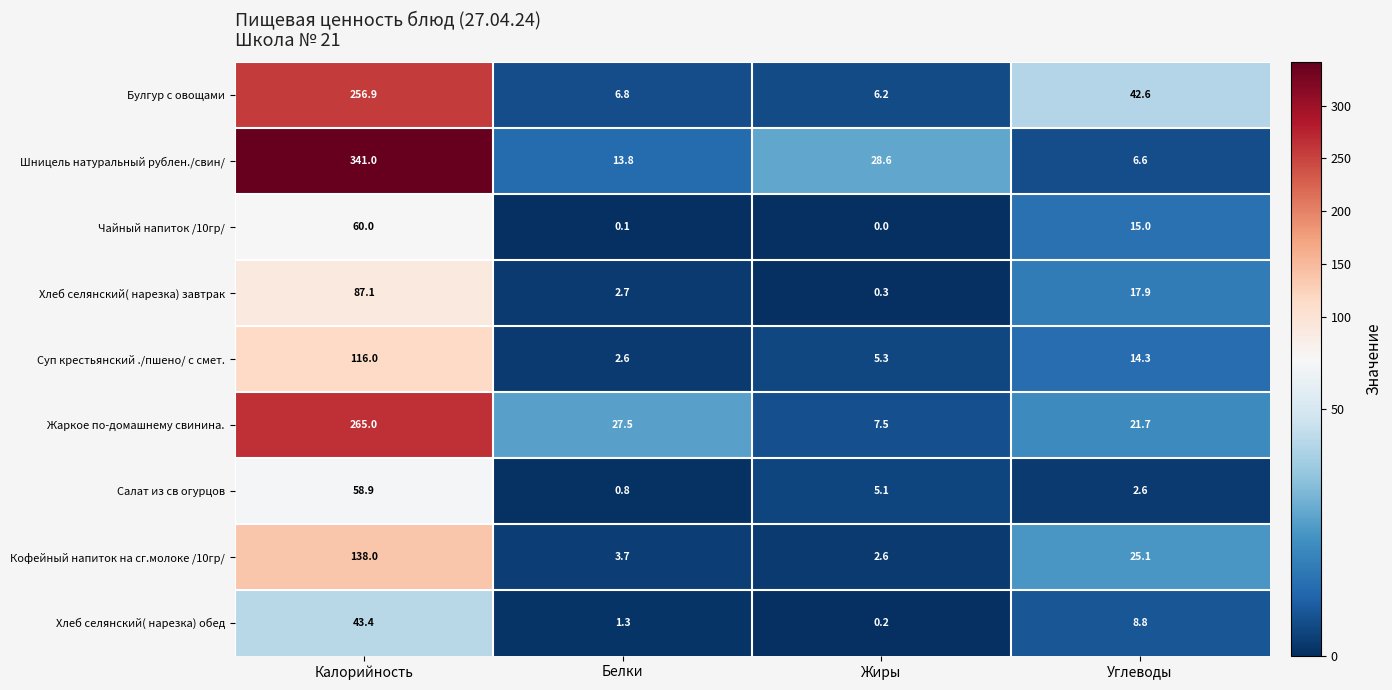

List the series in order of their peak value, highest first.

Шницель натуральный рублен./свин/, Жаркое по-домашнему свинина., Булгур с овощами, Кофейный напиток на сг.молоке /10гр/, Суп крестьянский ./пшено/ с смет., Хлеб селянский( нарезка) завтрак, Чайный напиток /10гр/, Салат из св огурцов, Хлеб селянский( нарезка) обед